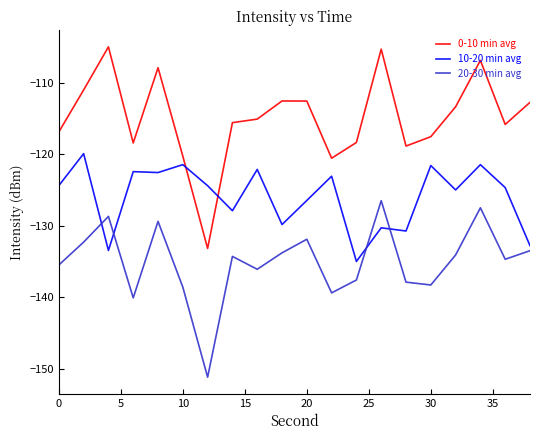

Is this an area chart (filled region under the line)?

No